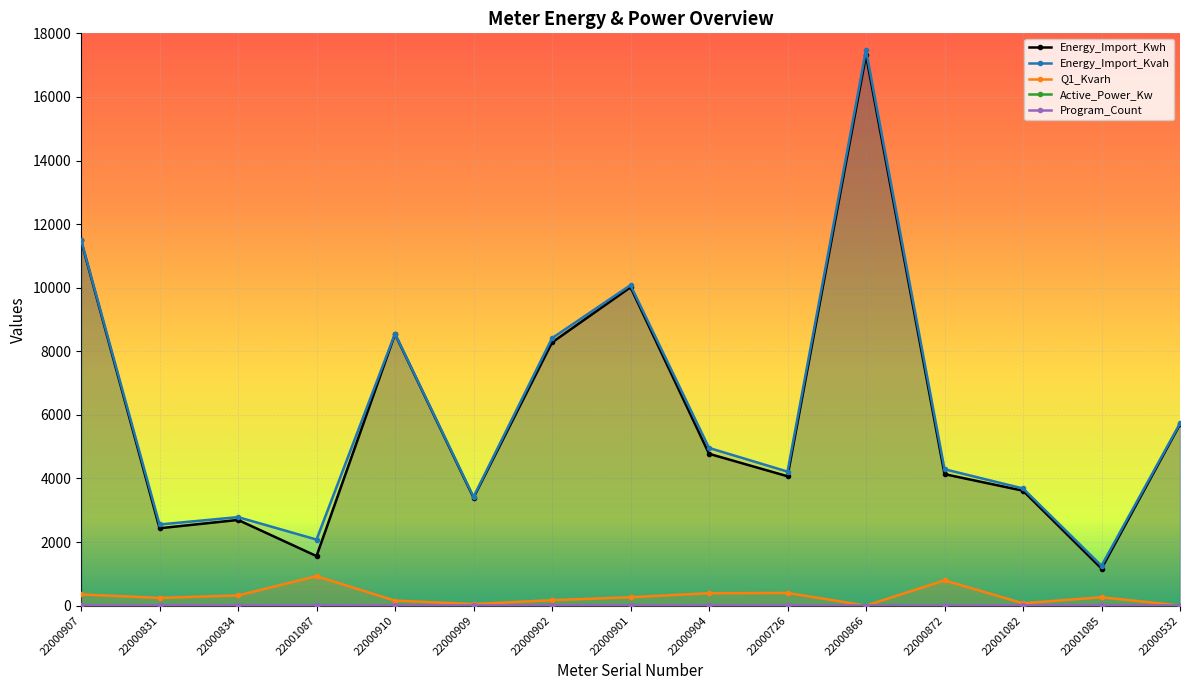

Where is Q1_Kvarh nearest to the value 464?

22000726